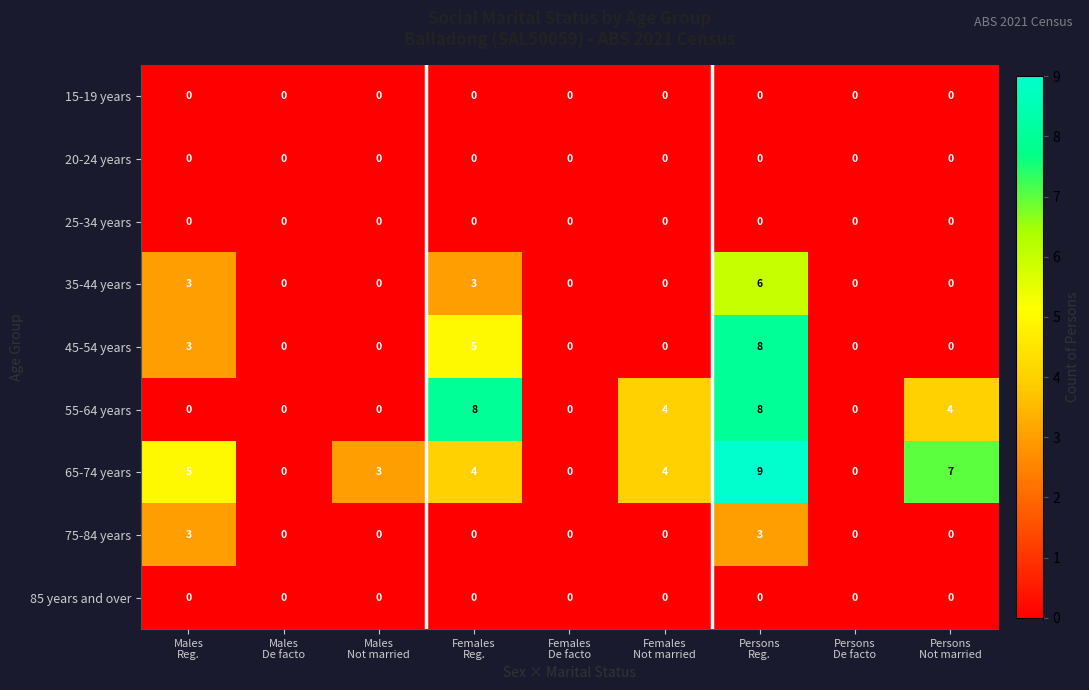

Count the 35-44 years values in the range 0 to 3.

8